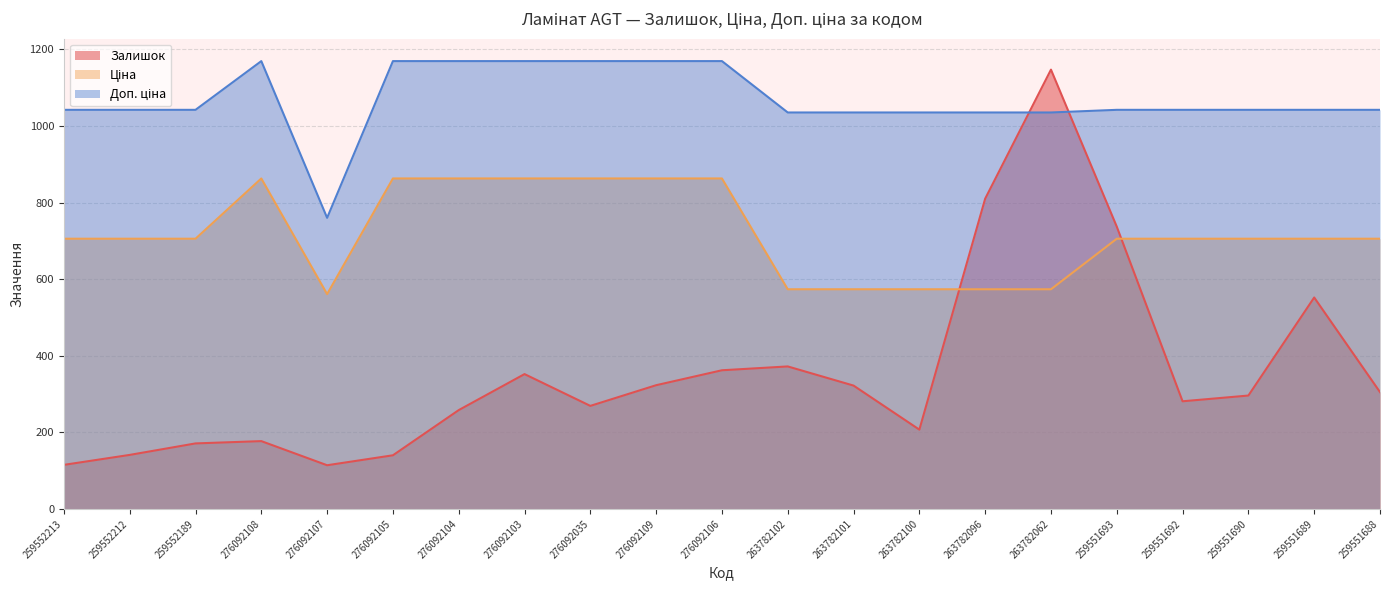

At which label is Залишок closest to 630?

259551689